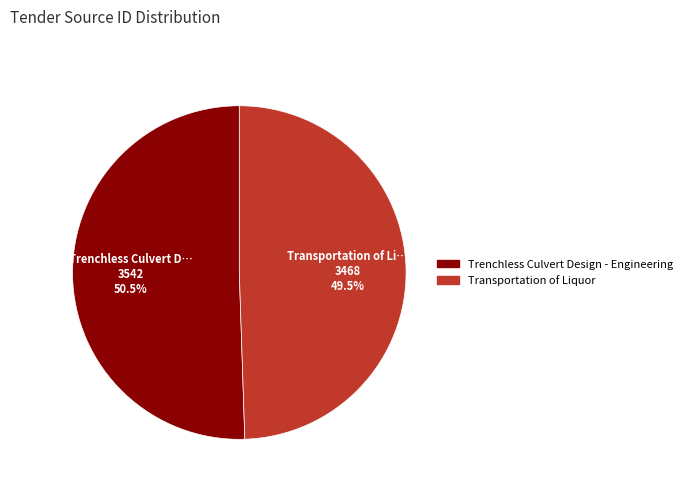

To the nearest percent, what is the combined percentage of Trenchless Culvert Design - Engineering and Transportation of Liquor?

100%